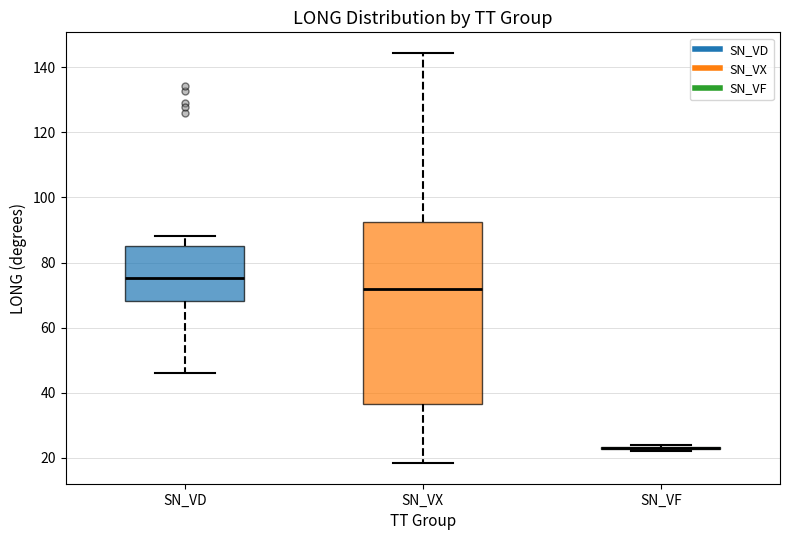

Which box is the tallest, from its lower edge to its upper edge?

SN_VX